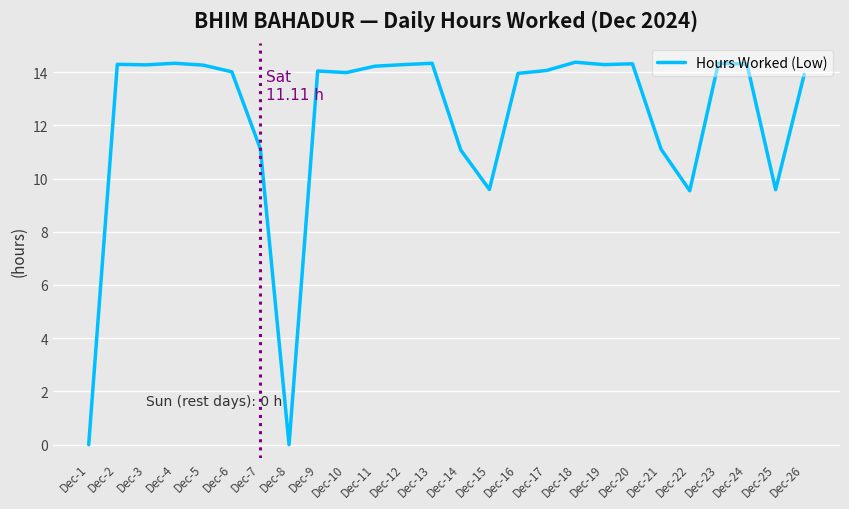

What is the greatest value displayed?

14.4